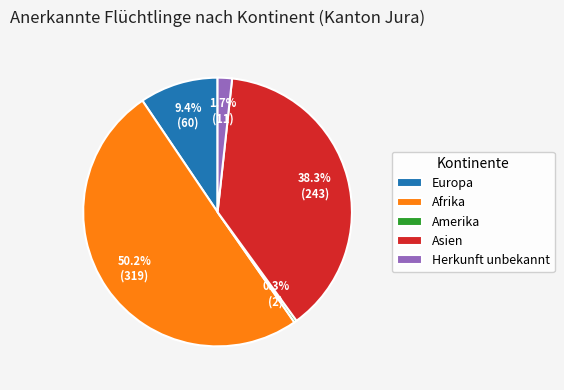

Does Europa represent more than half of the total?

No